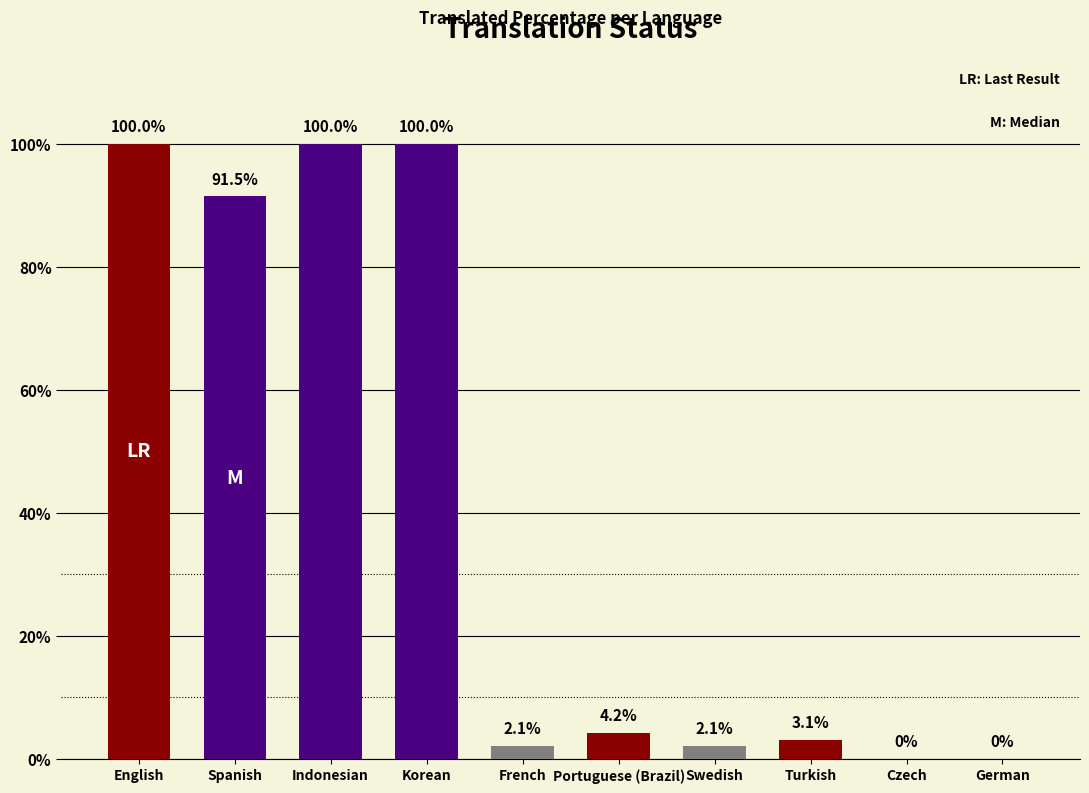

Where is the data nearest to the value 50?

Spanish